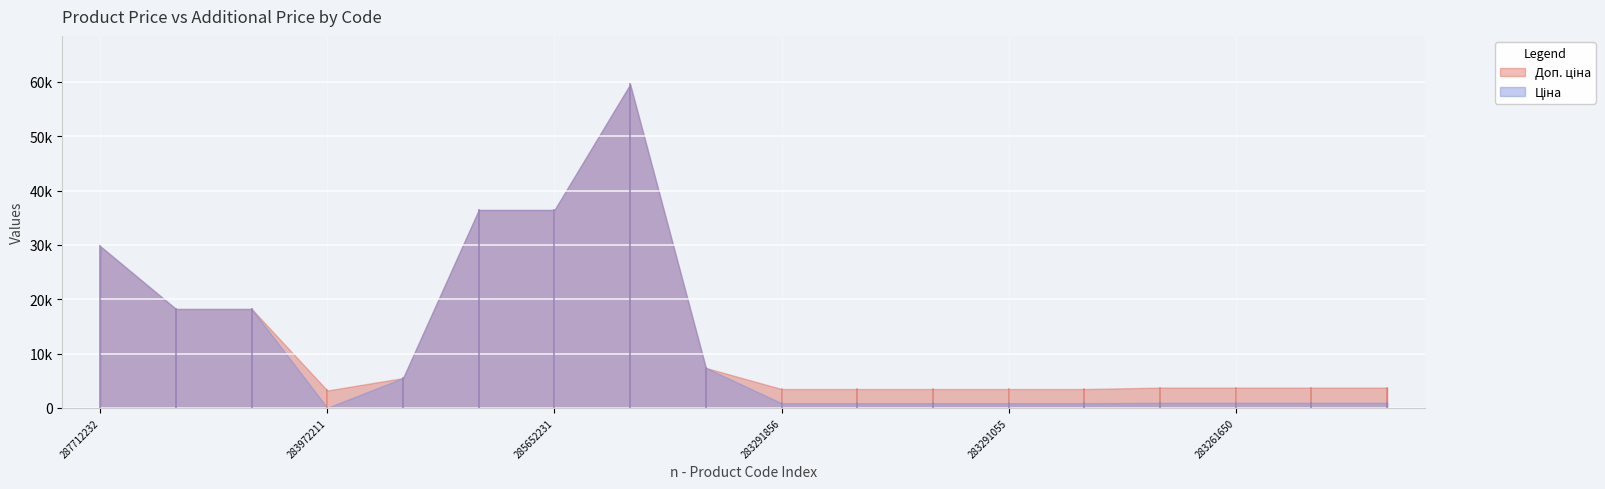

Which series has the widest spread of values?

Ціна